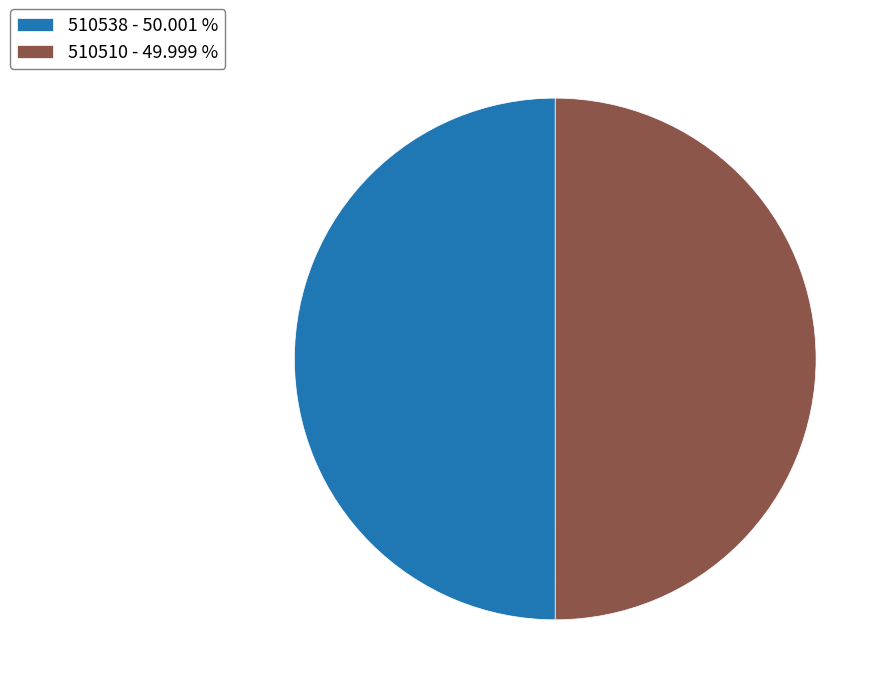

Approximately how many times larger is the value at 510538 - 50.001 % compared to 510510 - 49.999 %?

1.0